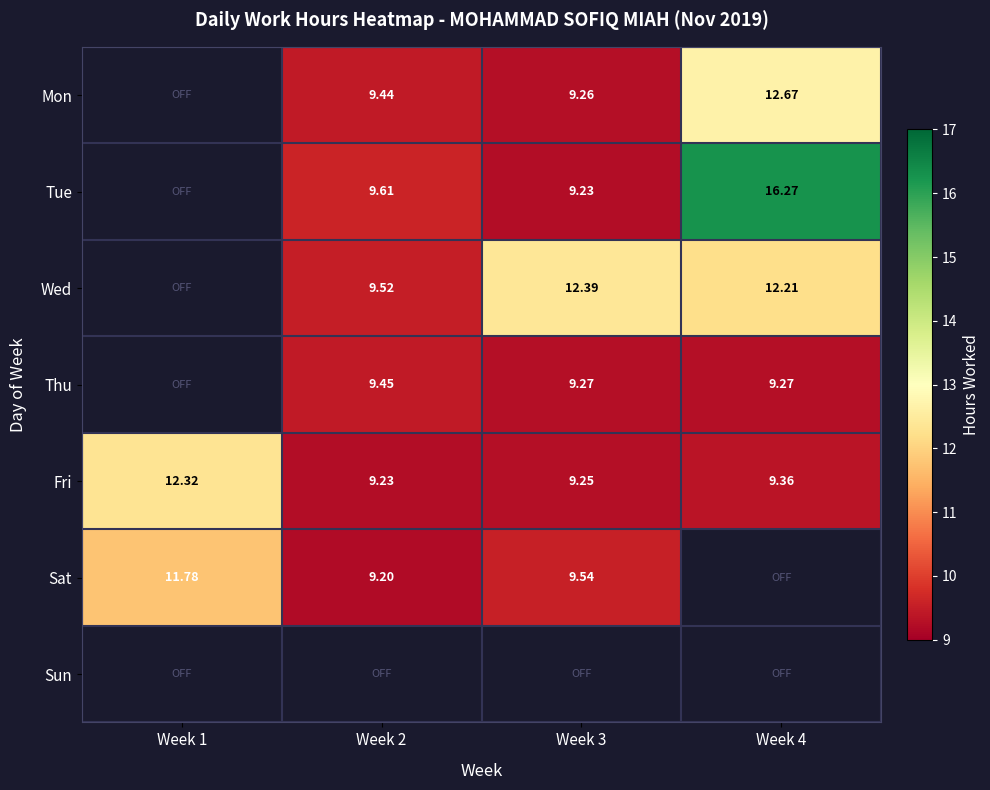

What is the maximum value shown in the chart?

16.3